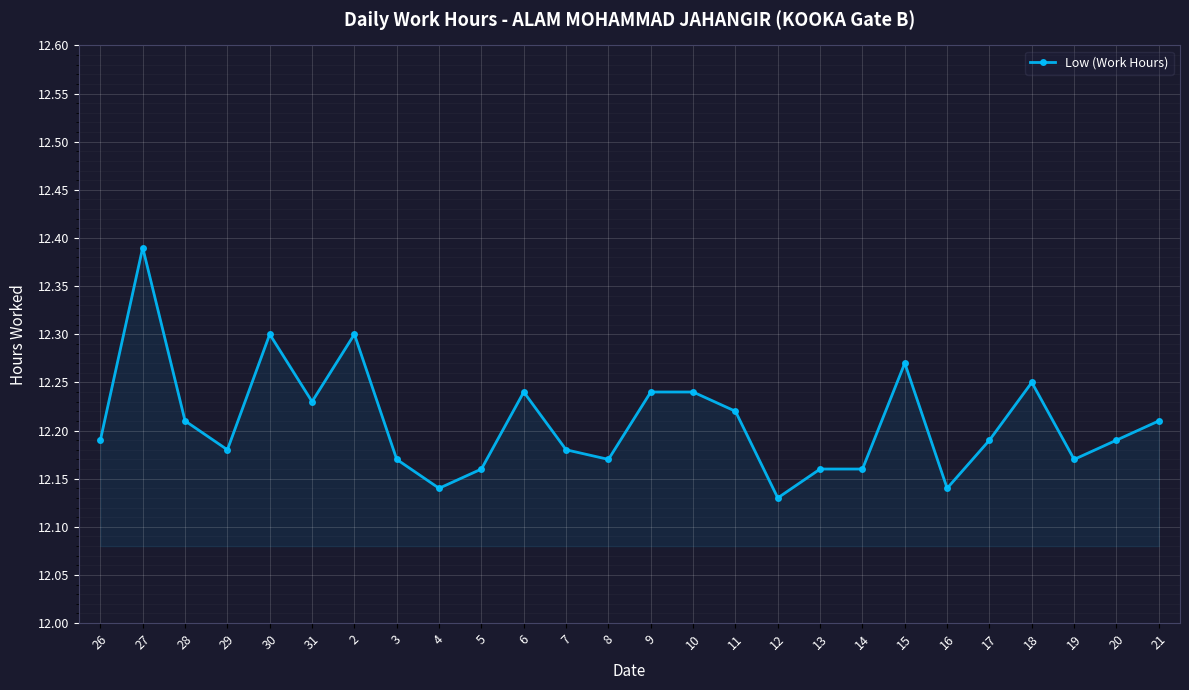

The value at 15 is 12.3. True or false?

True